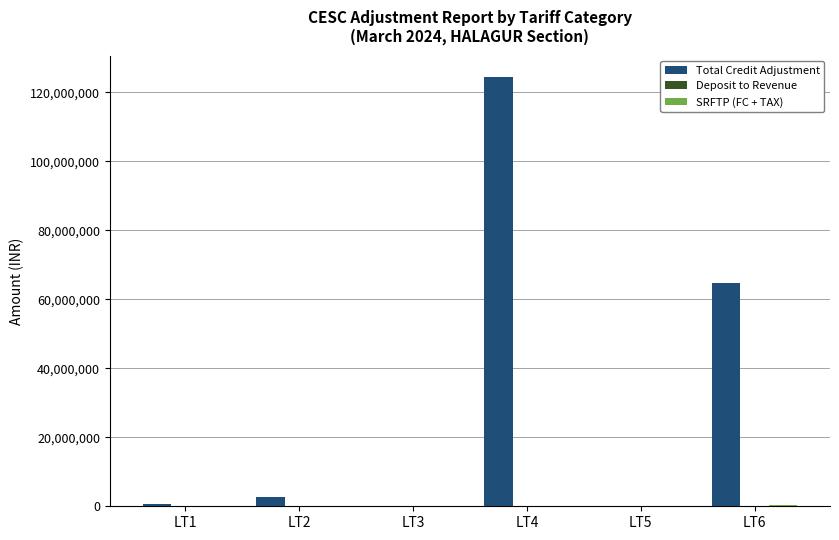

At which label is Total Credit Adjustment closest to 62235086?

LT6